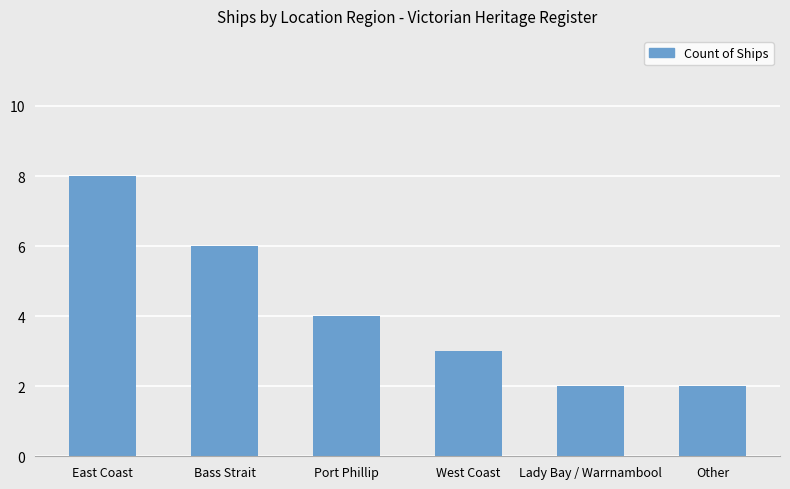

What is the greatest value displayed?

8